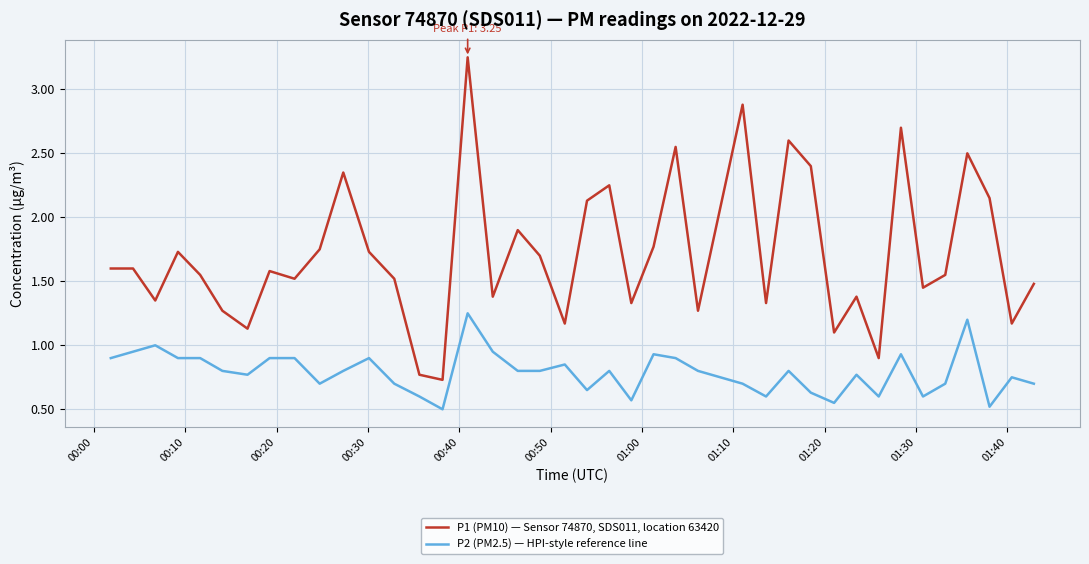

Which series has the largest range (max minus min)?

P1 (PM10) — Sensor 74870, SDS011, location 63420